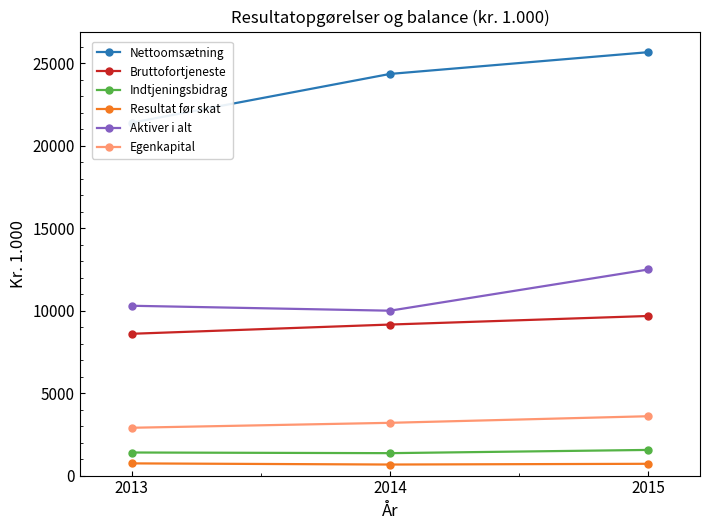

At how many categories does at least one series exceed 10923?

3